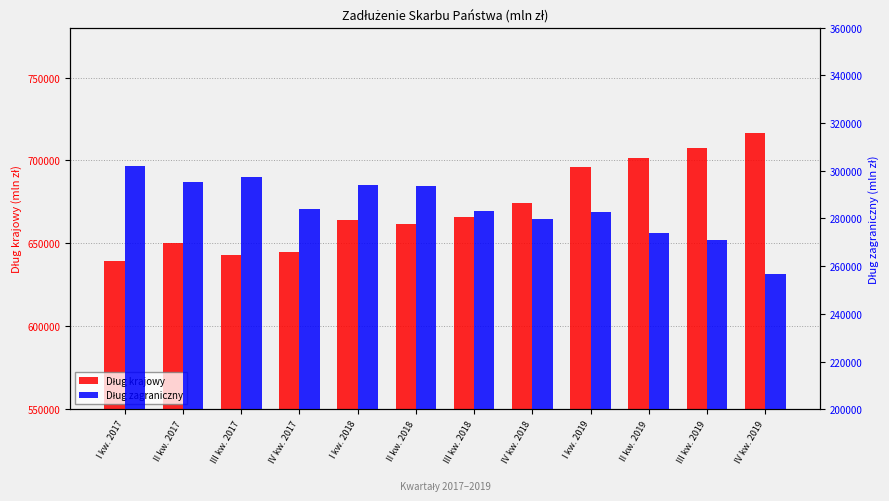

At which label does Dług zagraniczny reach its minimum?

IV kw. 2019